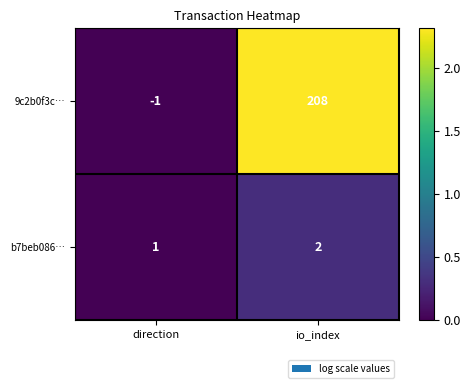

The value of 9c2b0f3c… at io_index is 208. True or false?

True